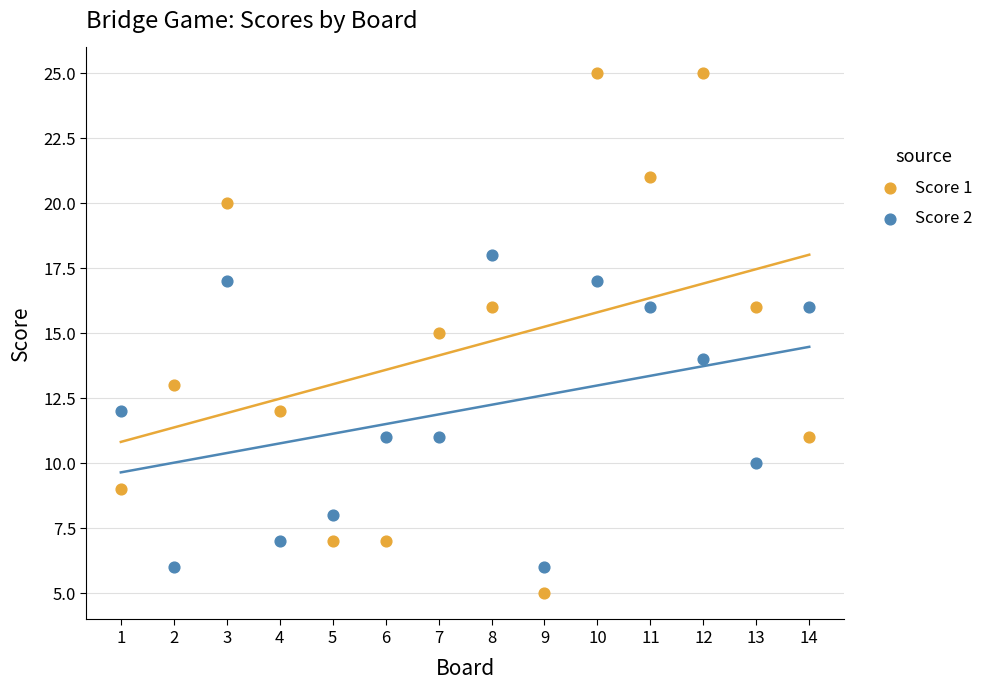

Across all data points, what is the range of X values (max minus min)?

13